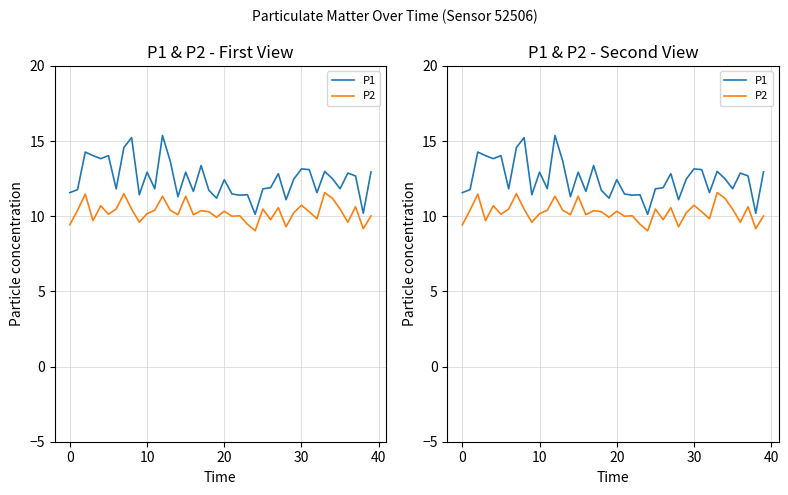

Between 33 and 35, which series saw the biggest shift?

P1